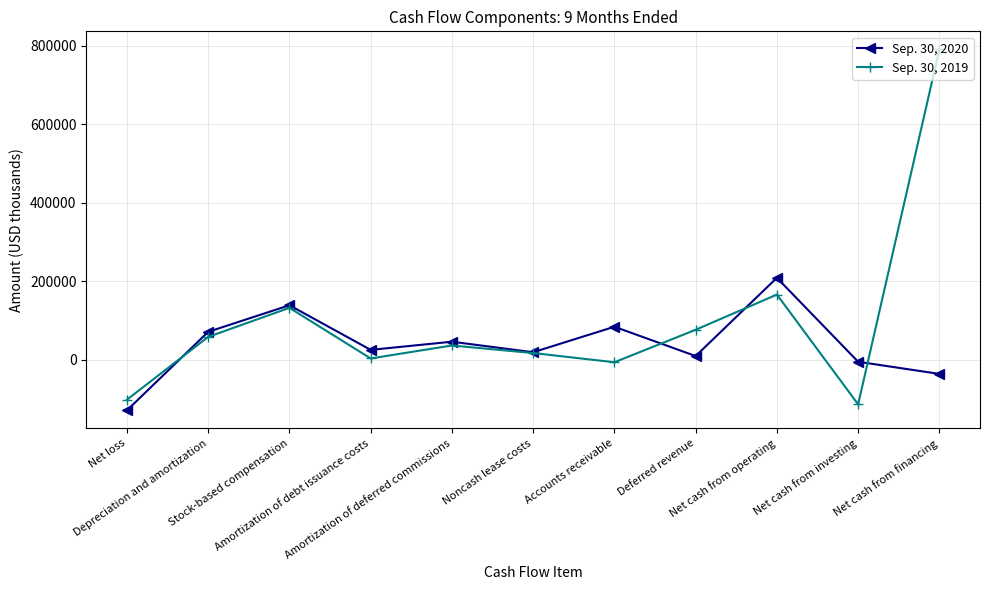

What value does the Sep. 30, 2019 series have at Amortization of deferred commissions?

36434